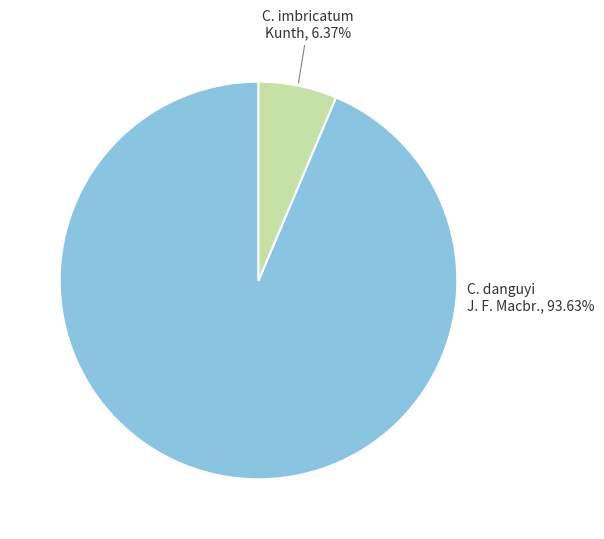

Is there any slice that represents more than half of the pie?

Yes